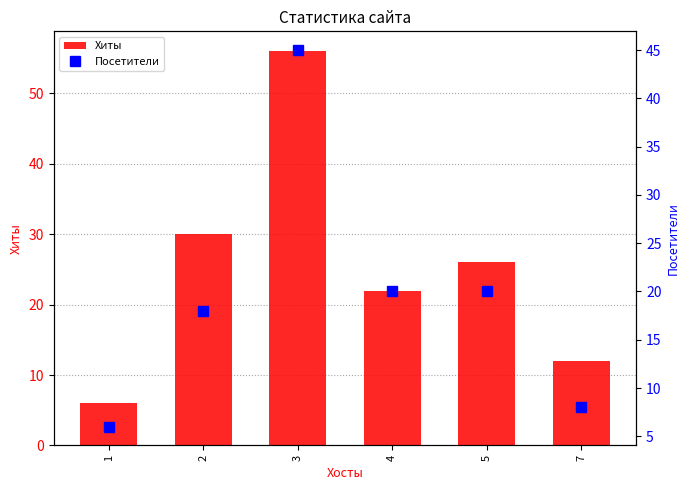

Is it true that Хиты equals 39 at 5?

False